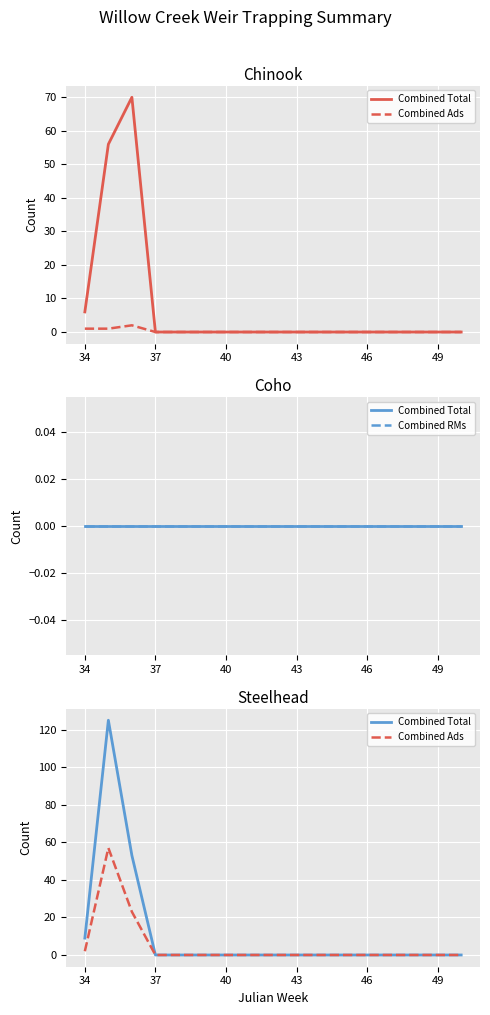

The value of Combined RMs at 13 is 0. True or false?

True